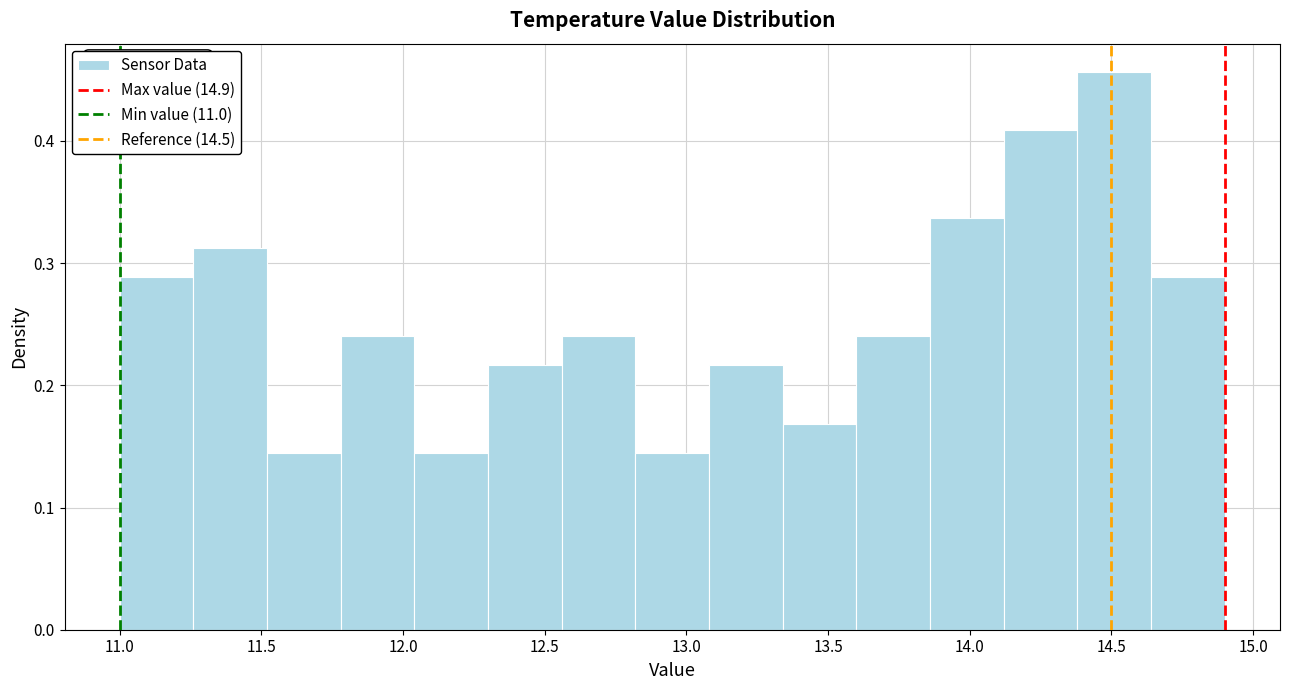

Over which range of the x-axis is the bar tallest?

14.38 to 14.64